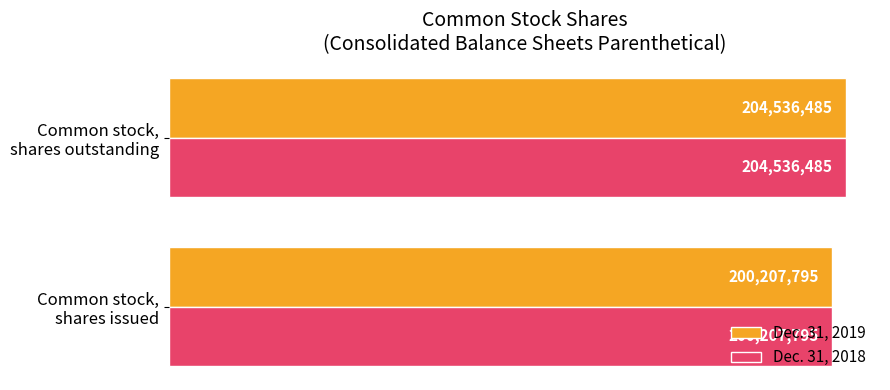

Reading left to right, transcribe all the data shown in this chart.

Dec. 31, 2019: 200207795	204536485
Dec. 31, 2018: 200207795	204536485